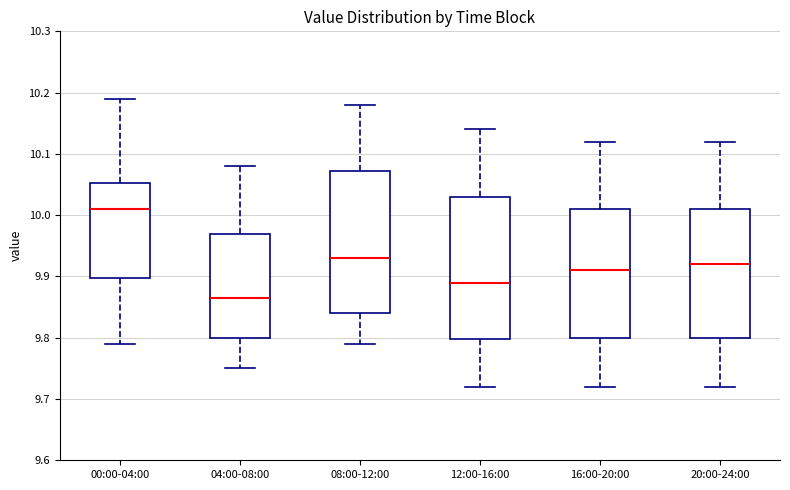

Reading left to right, transcribe this box plot: for each box, give where its median line is, the range the box spans, and where its two whiskers end, as read against the y-axis. The values are not printed on the chart, so give them approximately, as read against the axis.

00:00-04:00: median 10.01, box 9.90 to 10.05, whiskers 9.79 to 10.19
04:00-08:00: median 9.87, box 9.80 to 9.97, whiskers 9.75 to 10.08
08:00-12:00: median 9.93, box 9.84 to 10.07, whiskers 9.79 to 10.18
12:00-16:00: median 9.89, box 9.80 to 10.03, whiskers 9.72 to 10.14
16:00-20:00: median 9.91, box 9.80 to 10.01, whiskers 9.72 to 10.12
20:00-24:00: median 9.92, box 9.80 to 10.01, whiskers 9.72 to 10.12